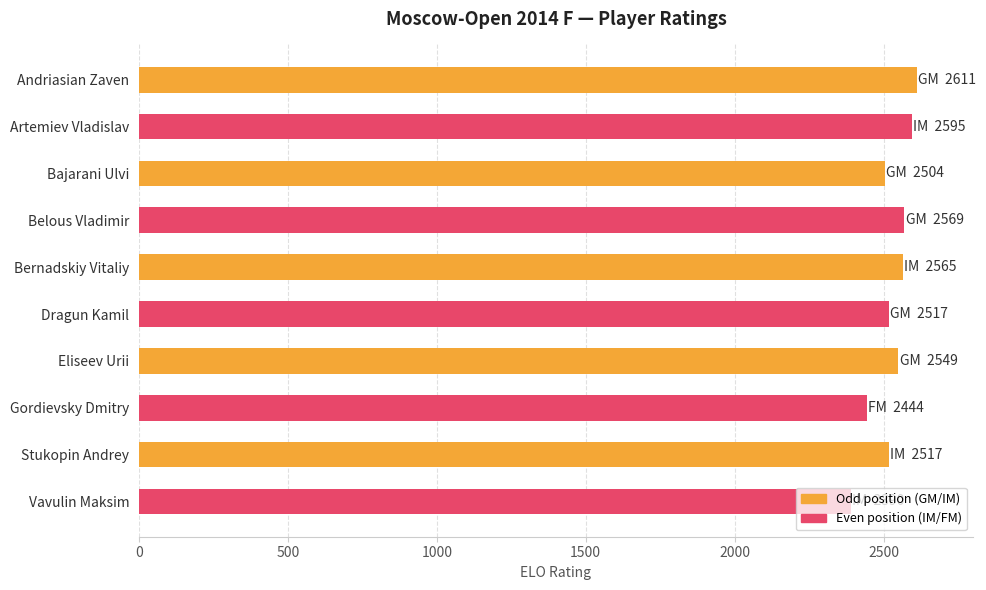

What is the value of the 3rd bar from the top?

2504